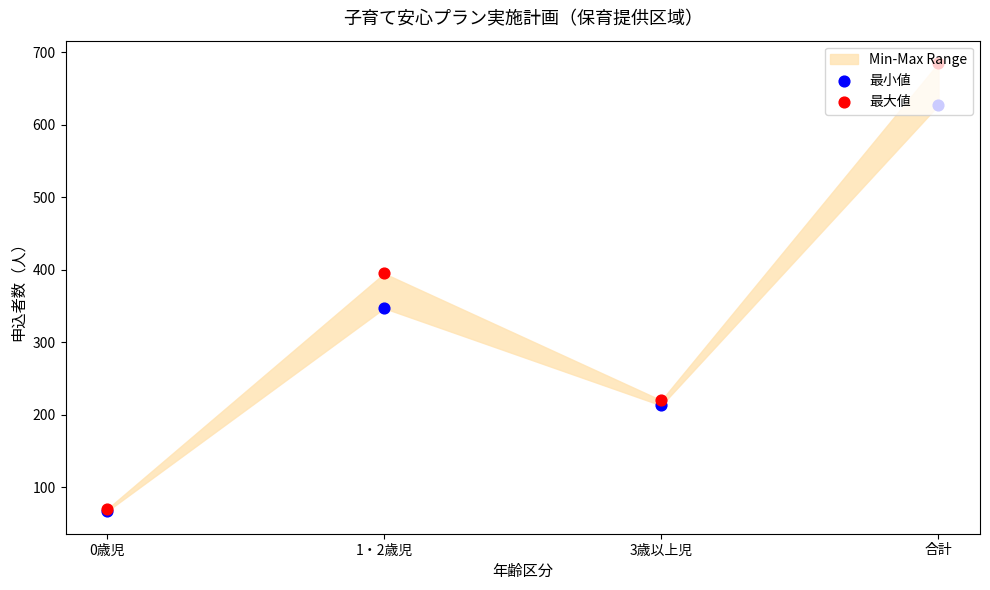

Which series has the largest total across all categories?

最大値